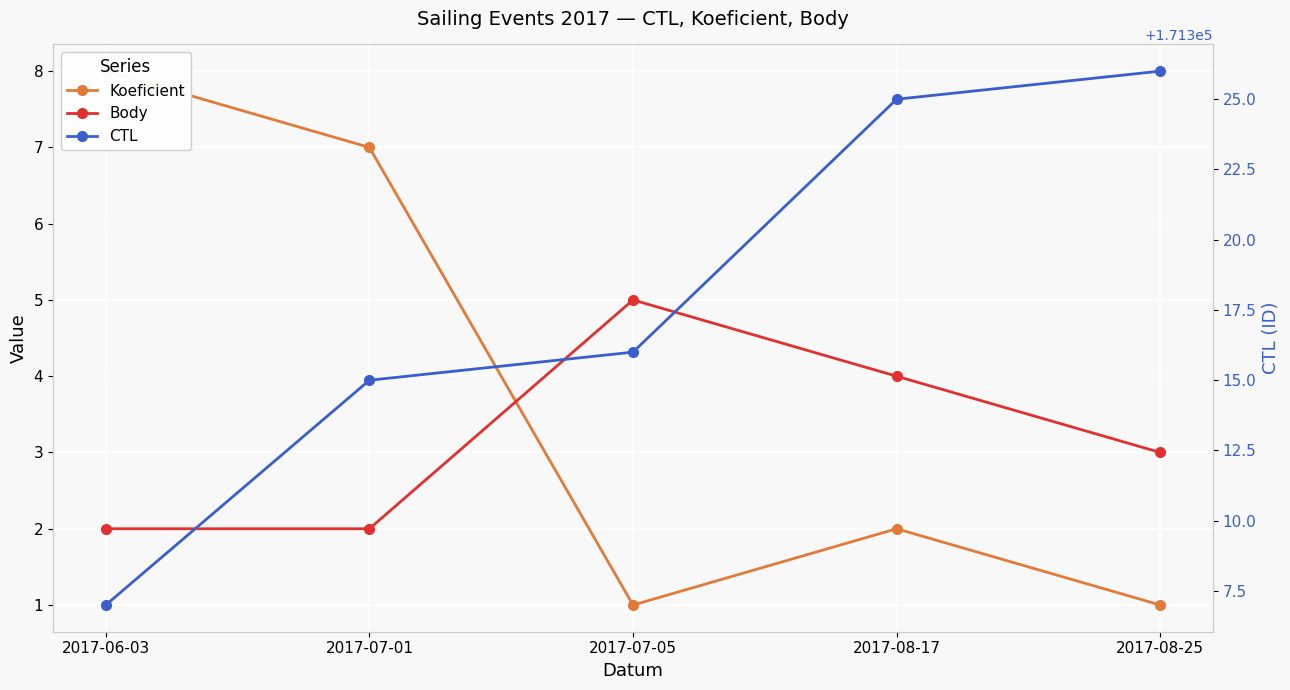

What is the difference between the Body values at 2017-07-05 and 2017-06-03?

3